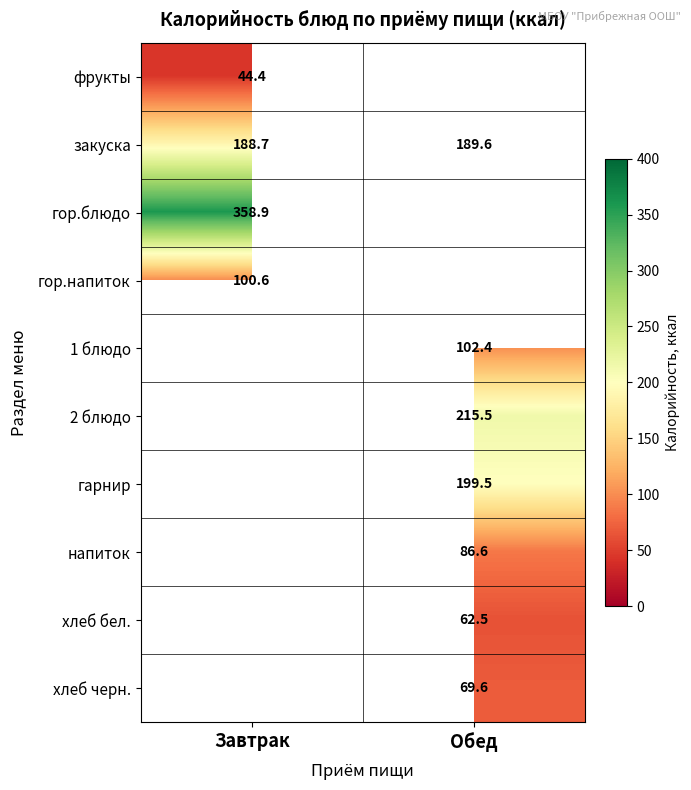

True or false: хлеб бел. has a value of 23.9 at Обед.

False